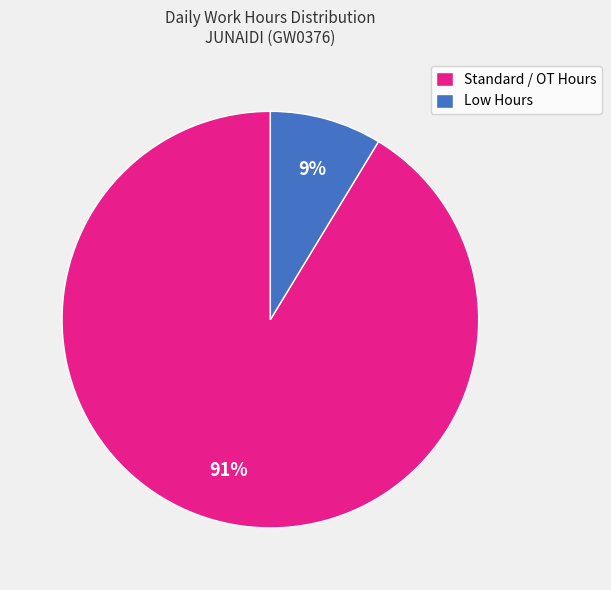

What percentage is the Standard / OT Hours slice, to the nearest percent?

91%